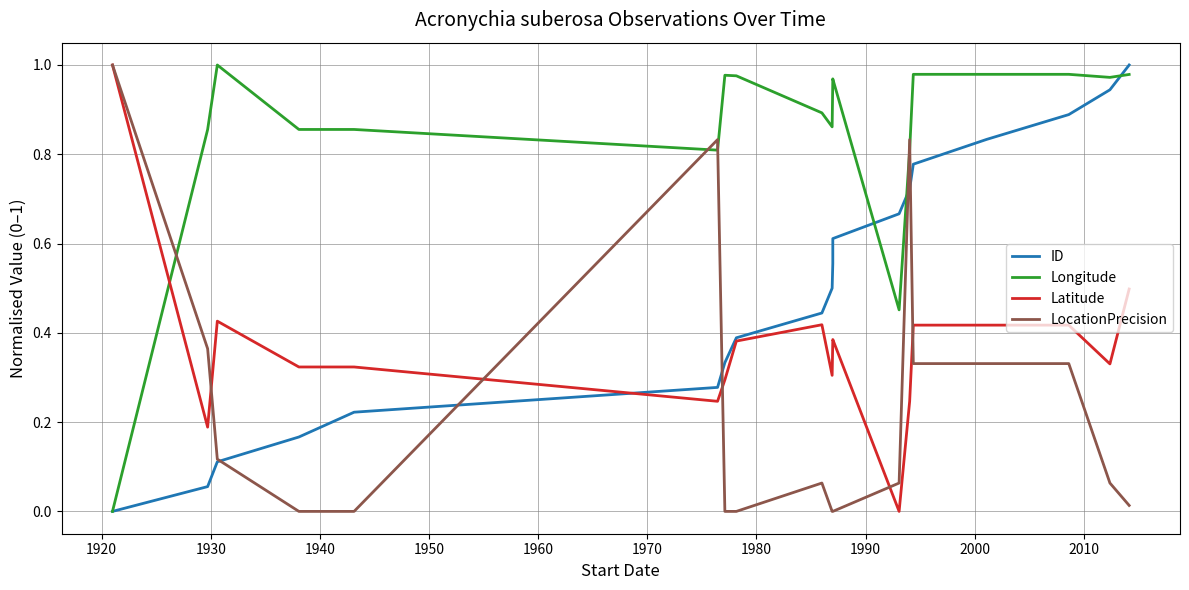

How many data points in Latitude are above 0?

18